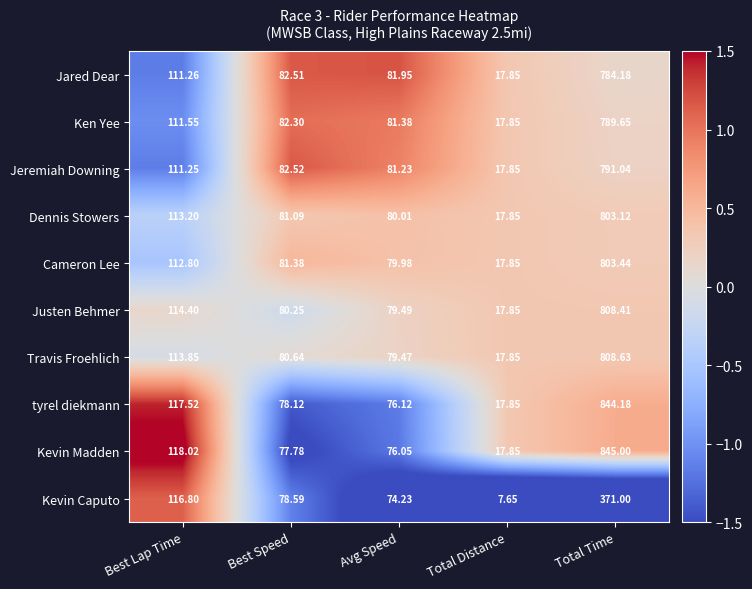

List the series in order of their peak value, lowest first.

Kevin Caputo, Jared Dear, Ken Yee, Jeremiah Downing, Dennis Stowers, Cameron Lee, Justen Behmer, Travis Froehlich, tyrel diekmann, Kevin Madden